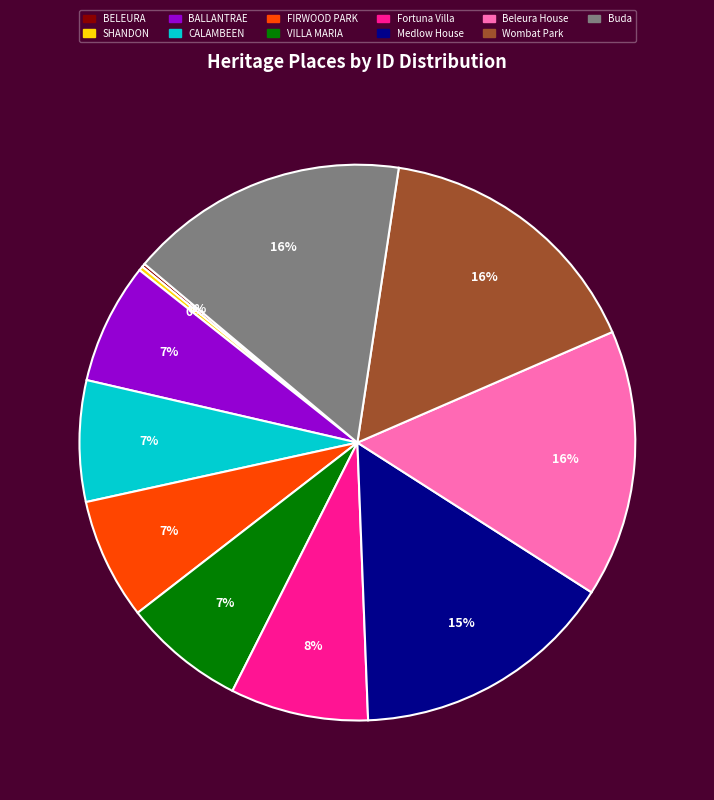

Is there any slice that represents more than half of the pie?

No